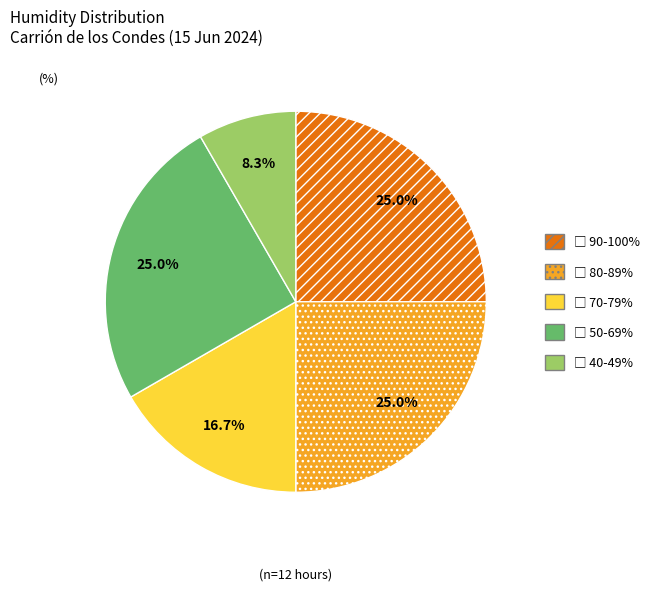

Does any single category account for the majority?

No